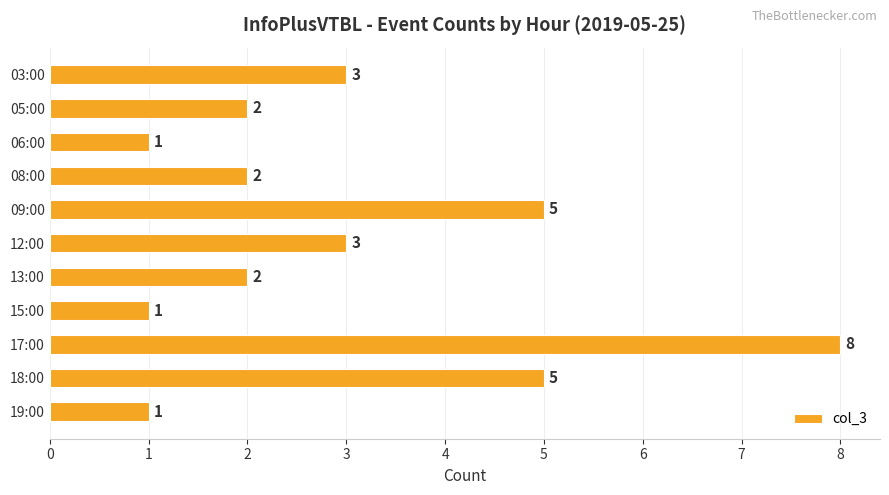

How many series are shown in this chart?

1